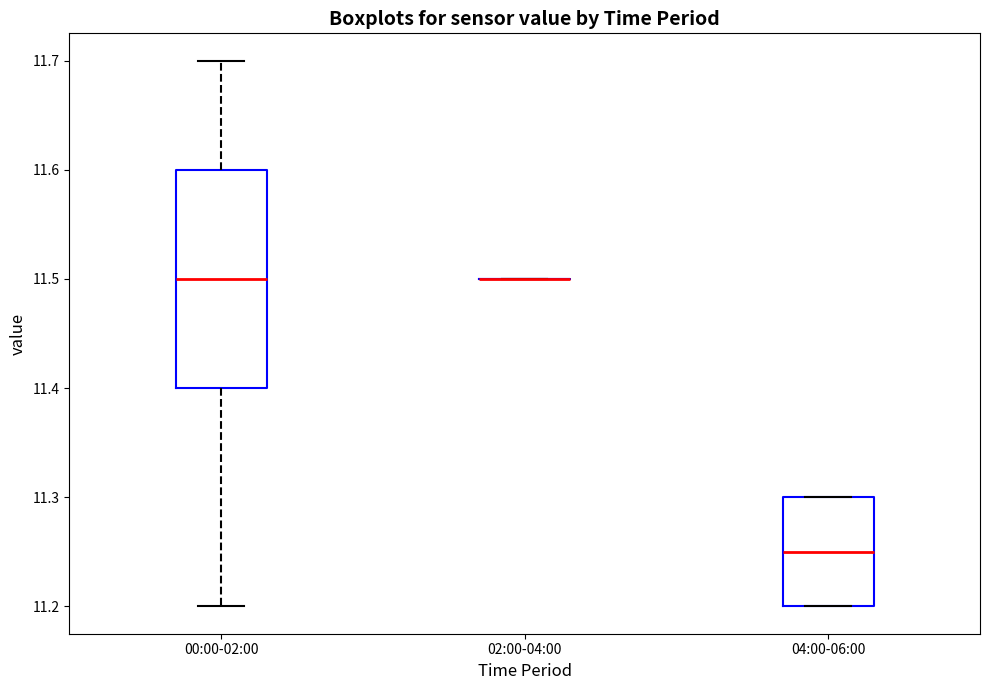

Comparing the boxes themselves (not the whiskers), which one is the tallest?

00:00-02:00